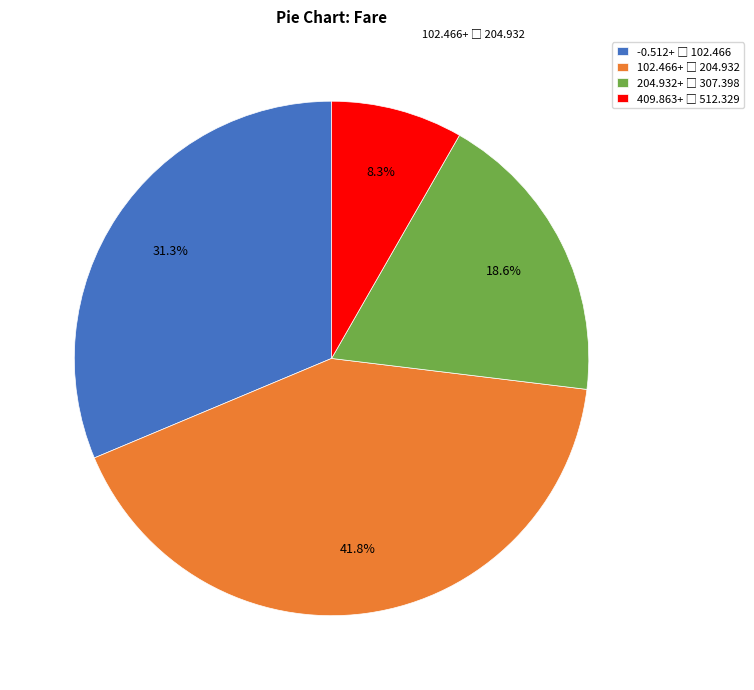

Does any single category account for the majority?

No